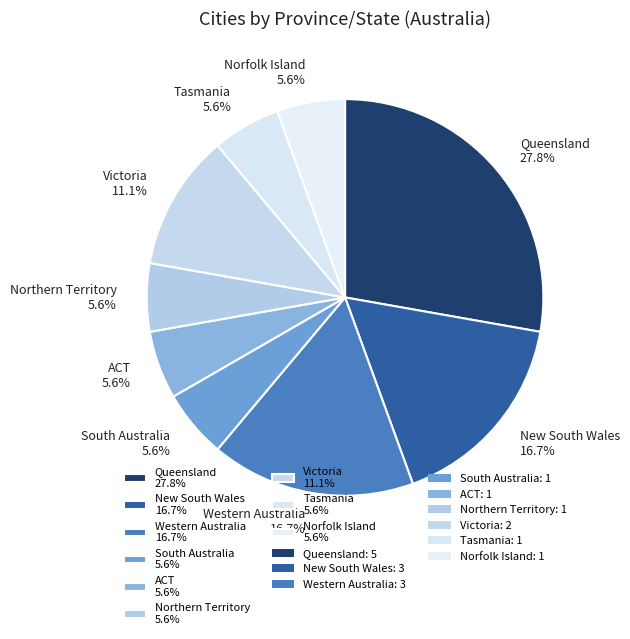

What portion of the pie excludes South Australia 5.6%?

94.4%